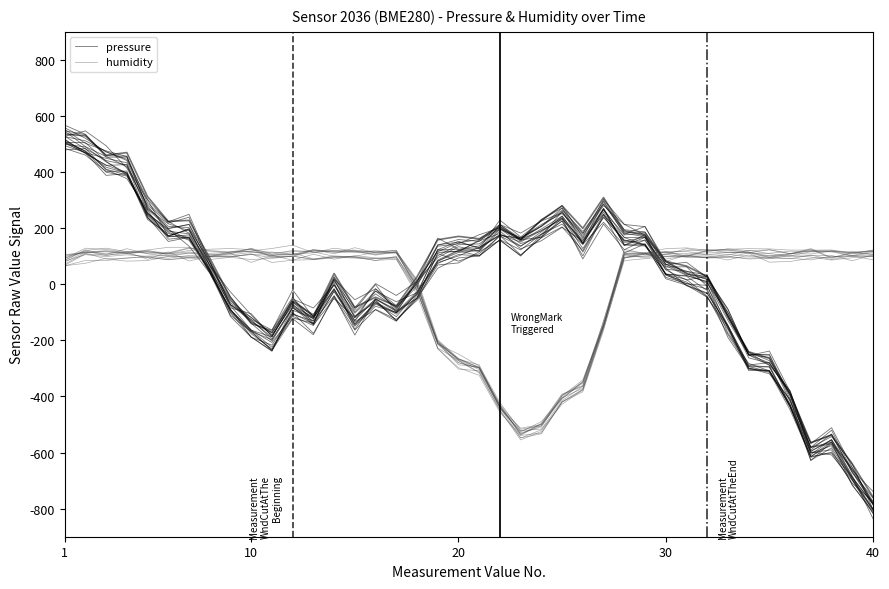

What is the difference between the second highest and minimum values in the humidity series?

633.0